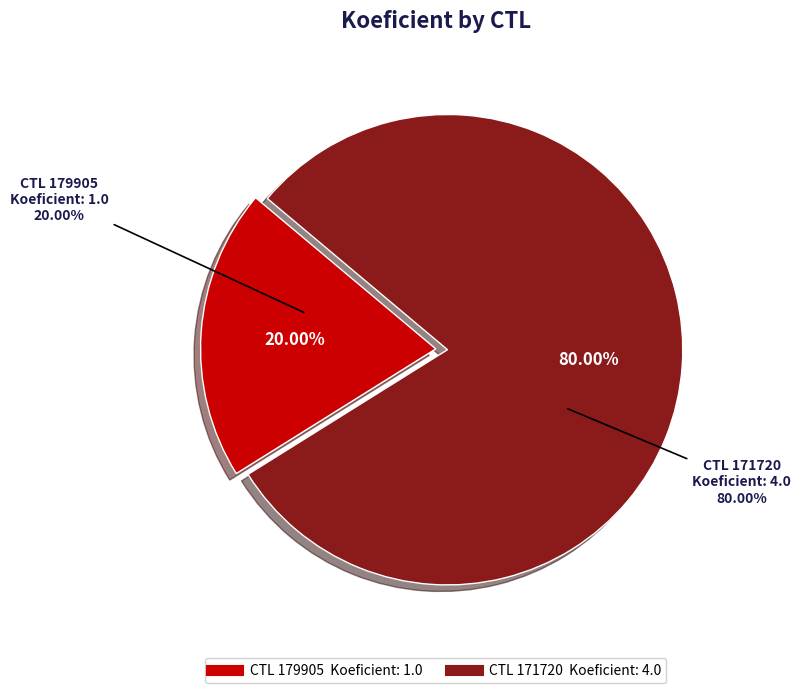

To the nearest percent, what portion does 171720 represent?

80%